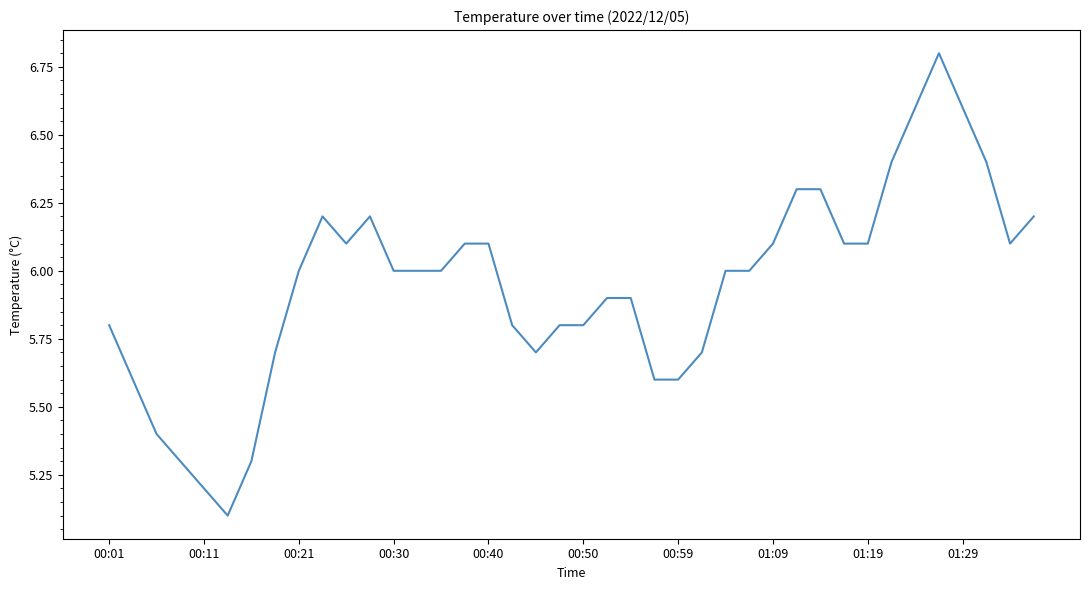

What is the maximum value shown in the chart?

6.8